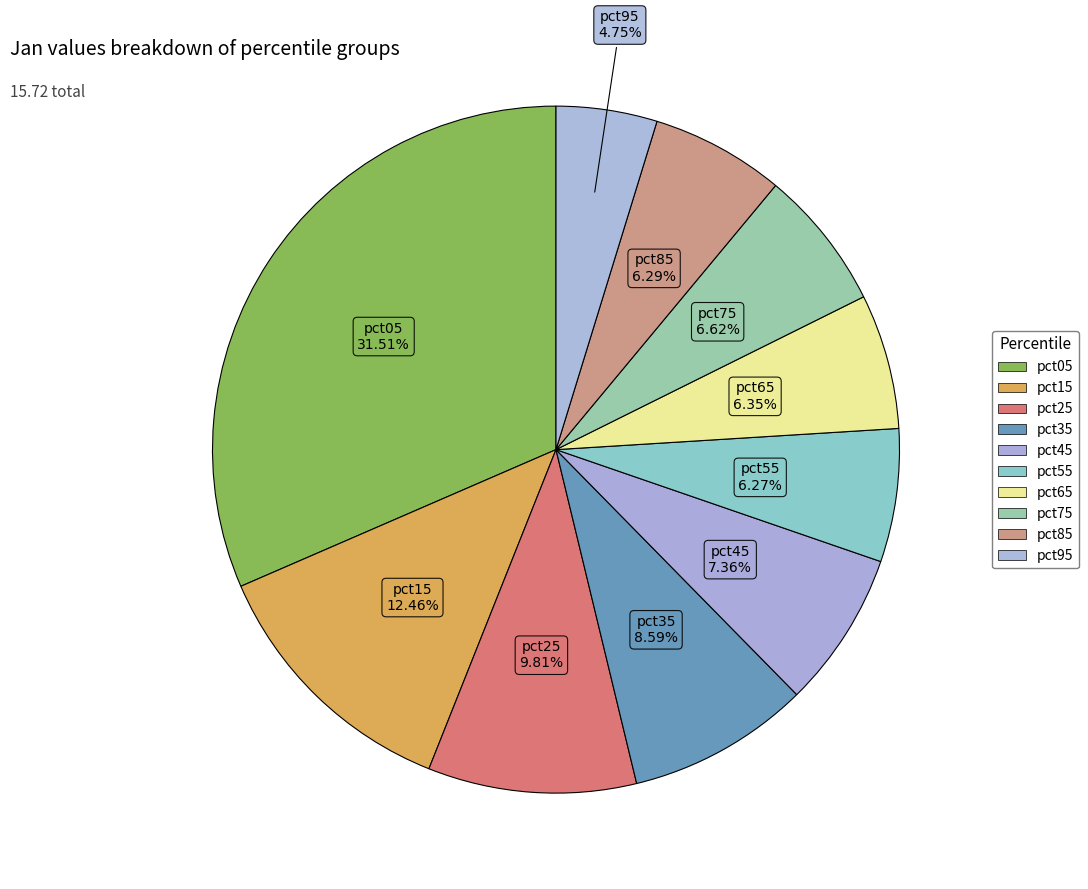

To the nearest percent, what portion does pct95 represent?

5%